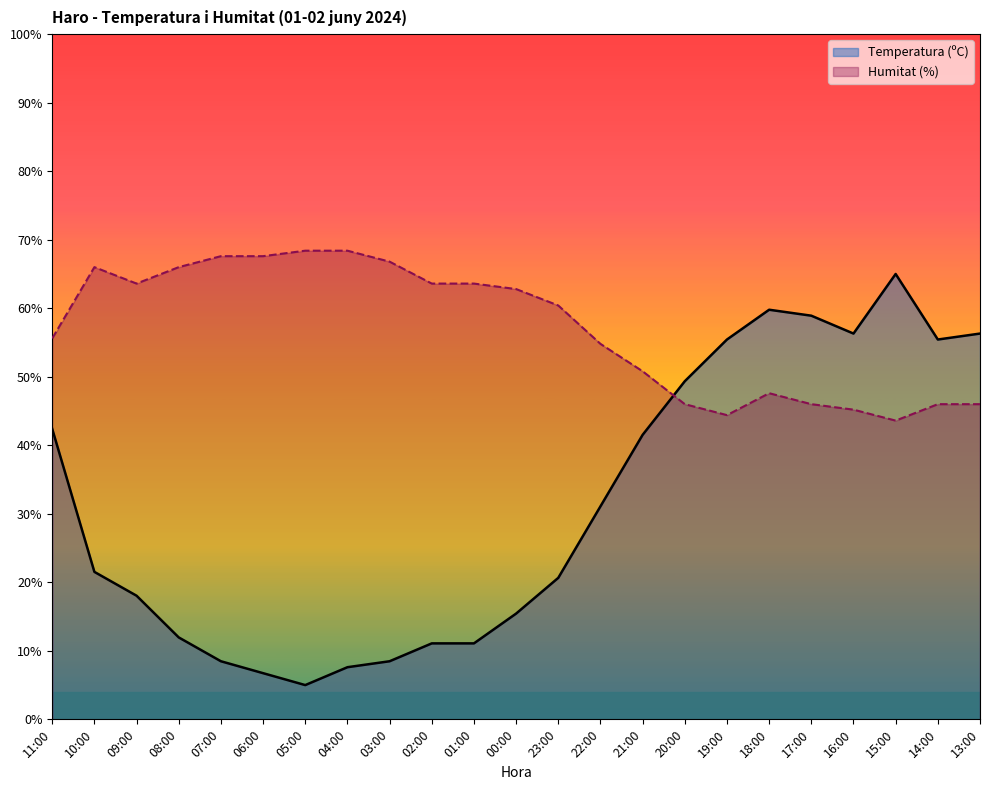

What is the lowest value of the Humitat (%) series?

43.6